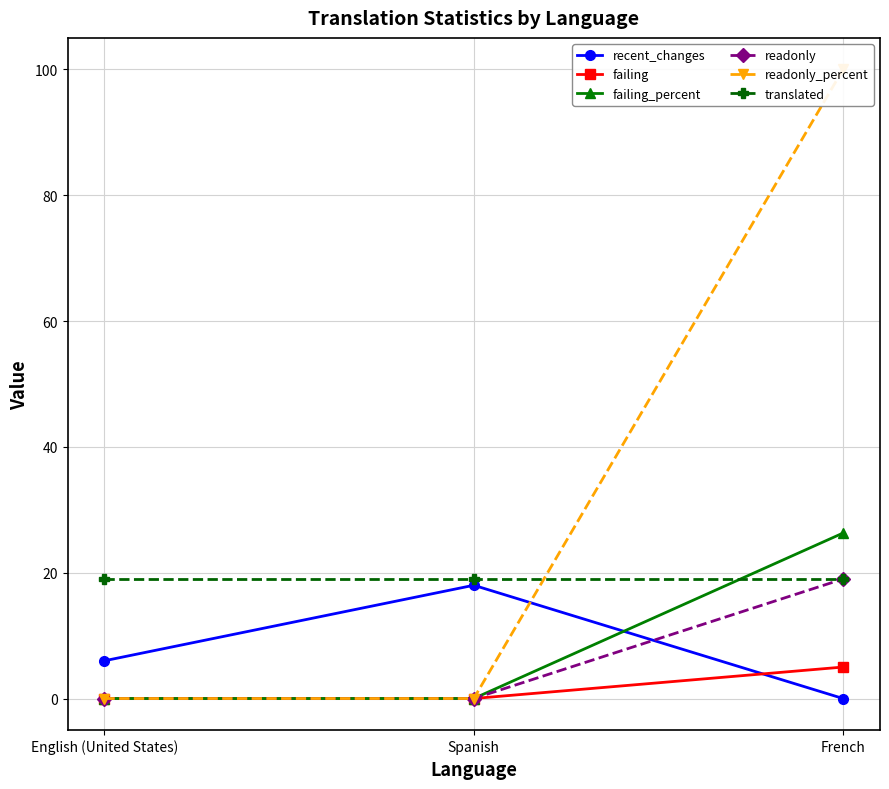

Between French and English (United States), which is larger?

English (United States)